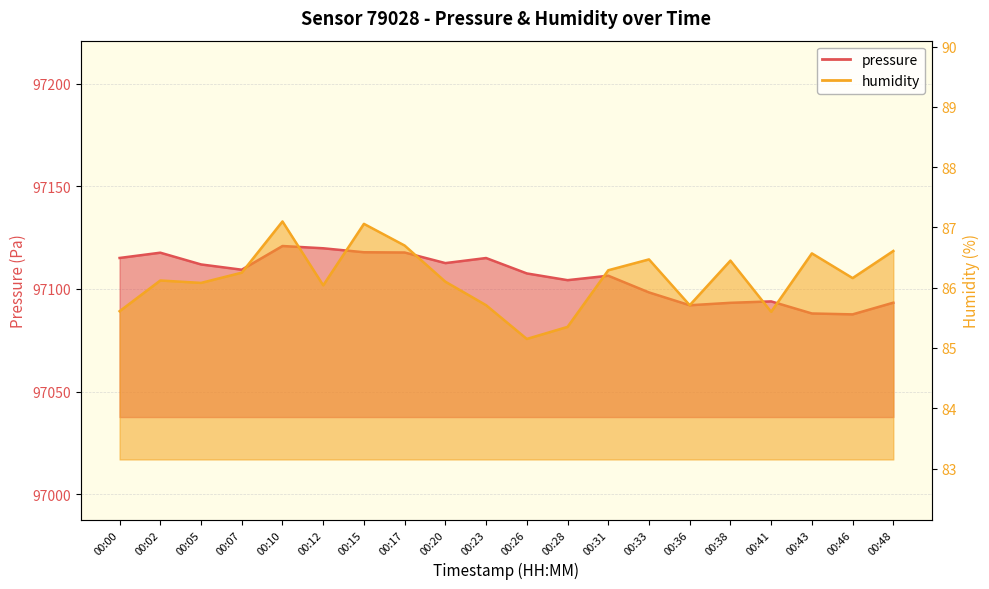

What is the spread (max minus min) of values at 00:10?

97033.8